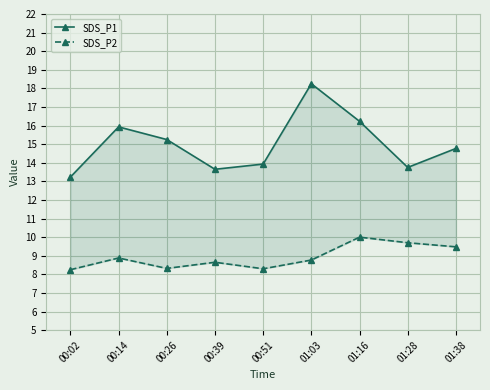

What is the difference between the SDS_P1 values at 01:03 and 01:16?

2.0